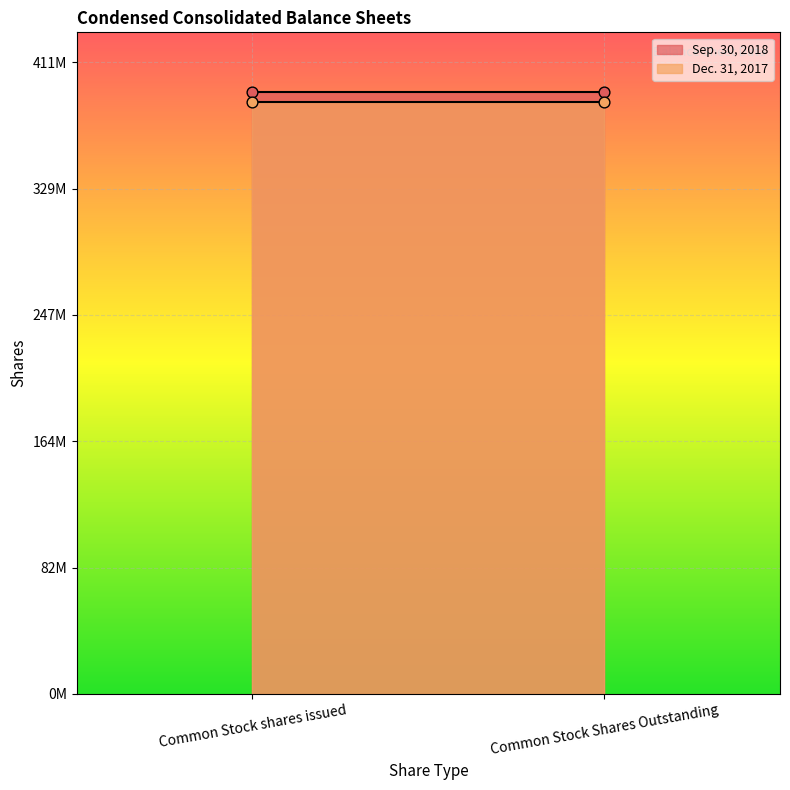

Which series has the largest total across all categories?

Sep. 30, 2018